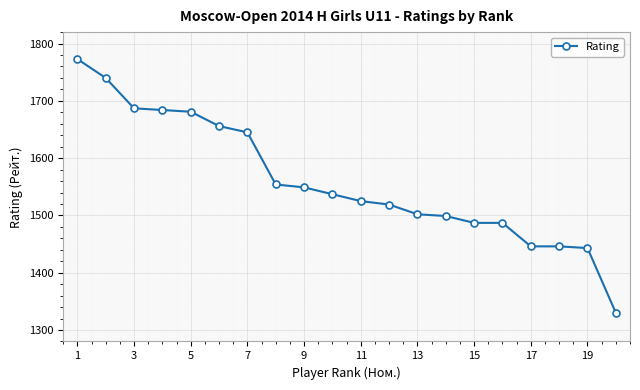

Reading left to right, list all the values displayed in this chart.

1773	1740	1687	1684	1681	1656	1645	1554	1549	1537	1525	1519	1502	1499	1487	1487	1446	1446	1443	1330